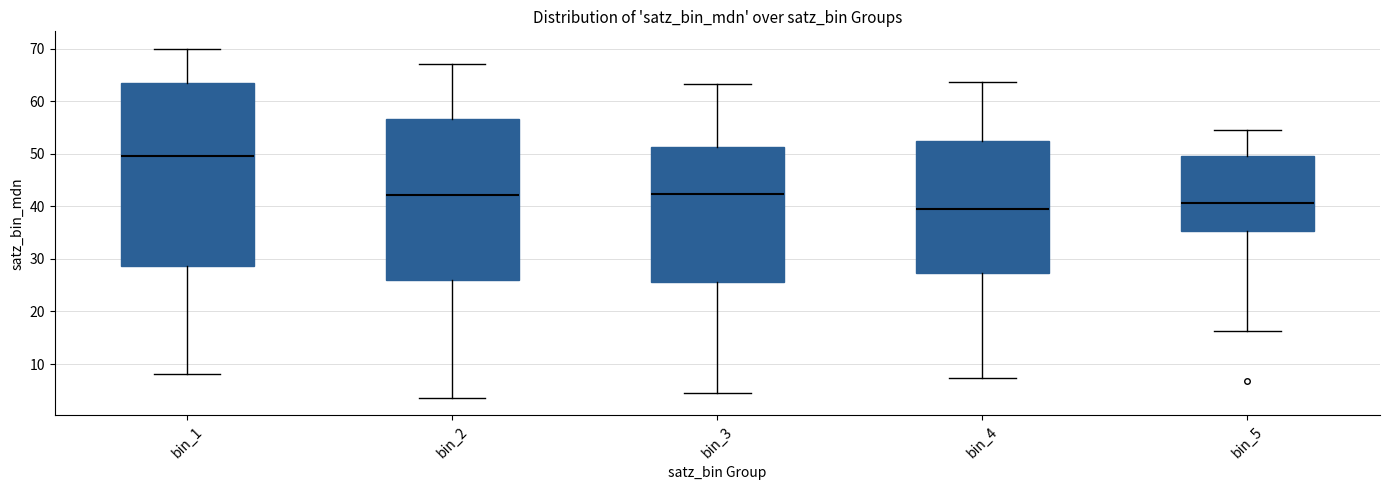

Where does the median line of the box for bin_5 sit on the y-axis? The values are not printed on the chart, so give them approximately, as read against the axis.

41